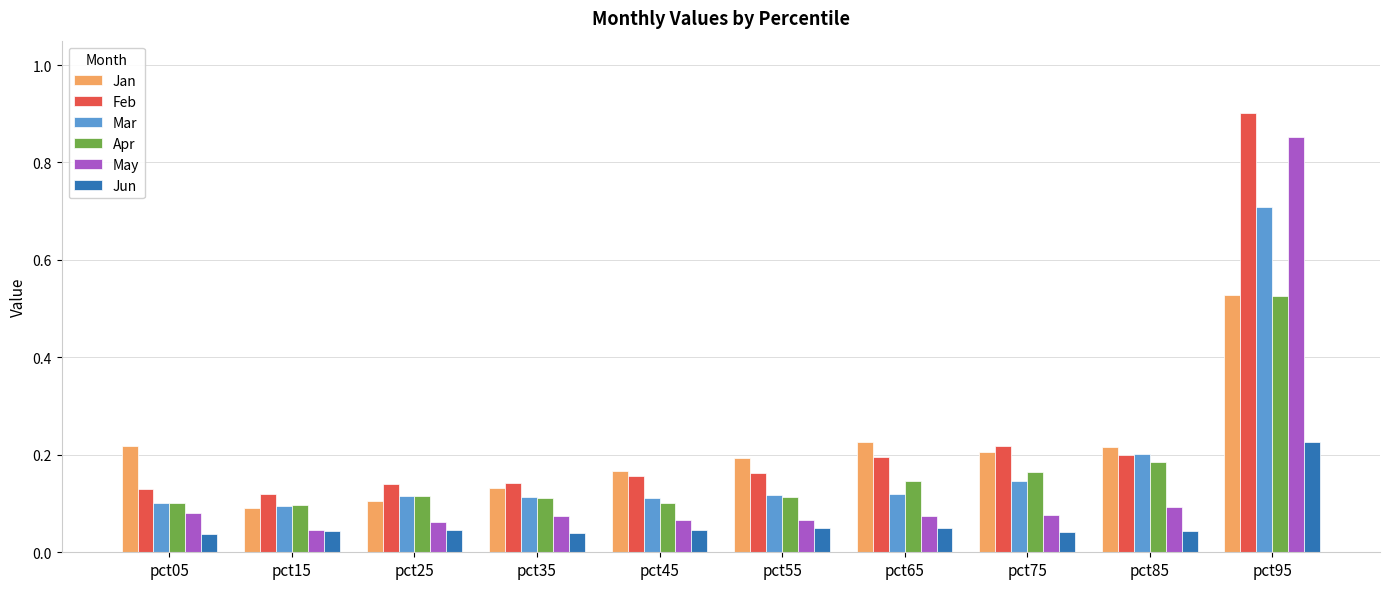

What is the highest value of the Mar series?

0.7